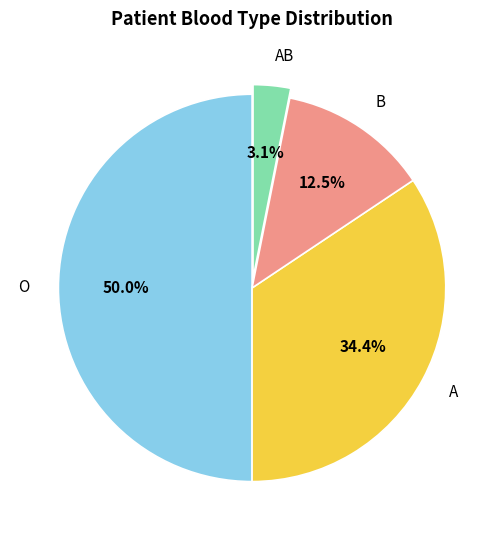

Does AB account for over 50% of the chart?

No